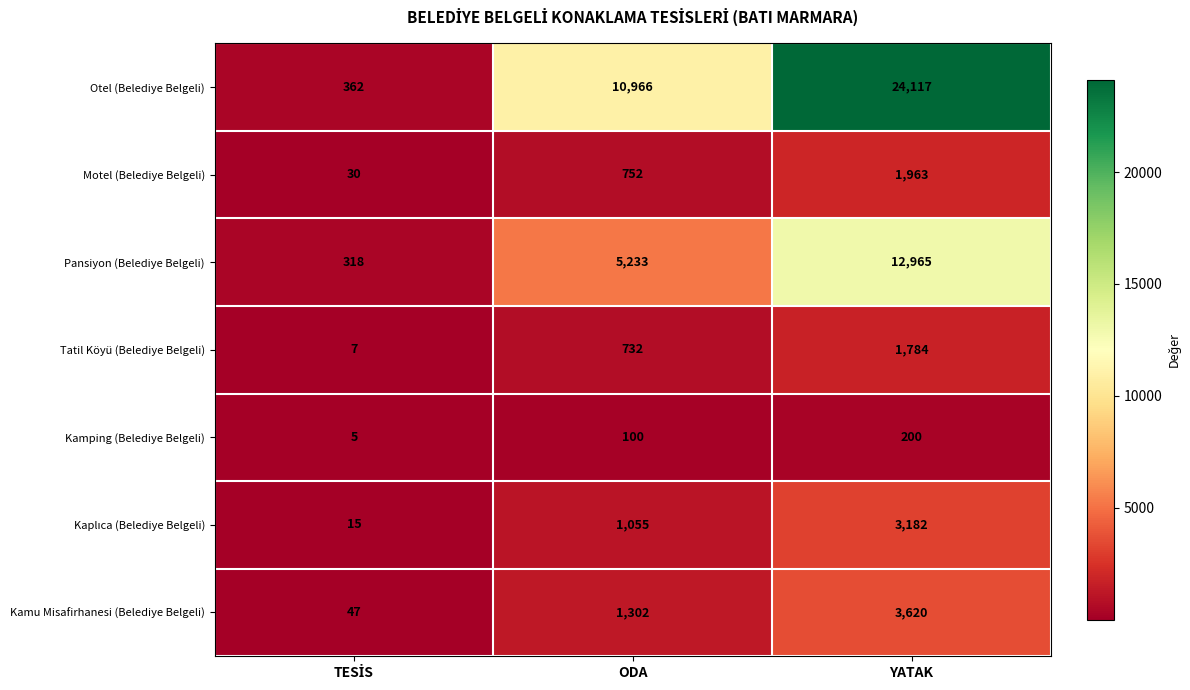

How many data points does each series have?

3